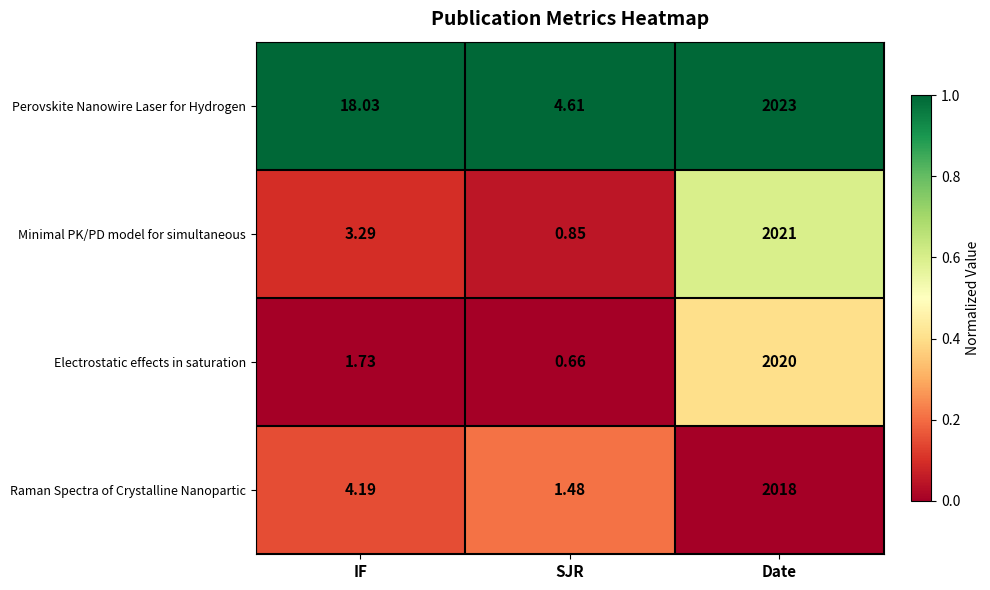

List the series in order of their peak value, lowest first.

Raman Spectra of Crystalline Nanopartic, Electrostatic effects in saturation, Minimal PK/PD model for simultaneous, Perovskite Nanowire Laser for Hydrogen